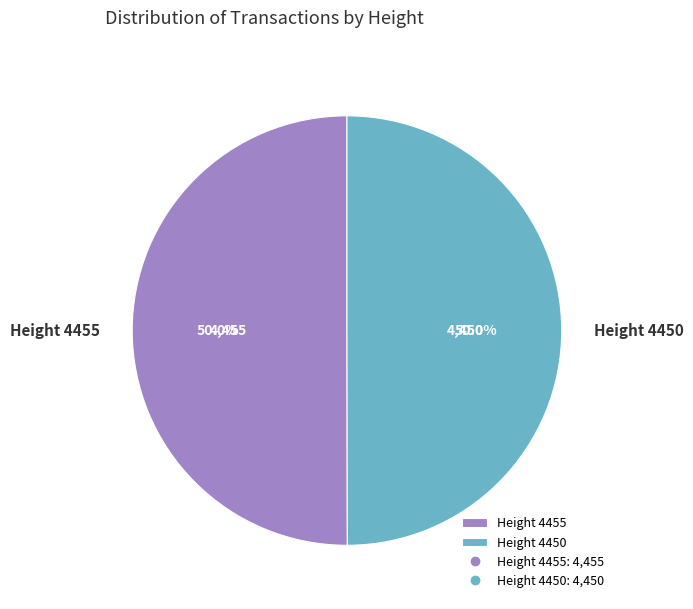

The Height 4455 slice represents 42% of the pie. True or false?

False